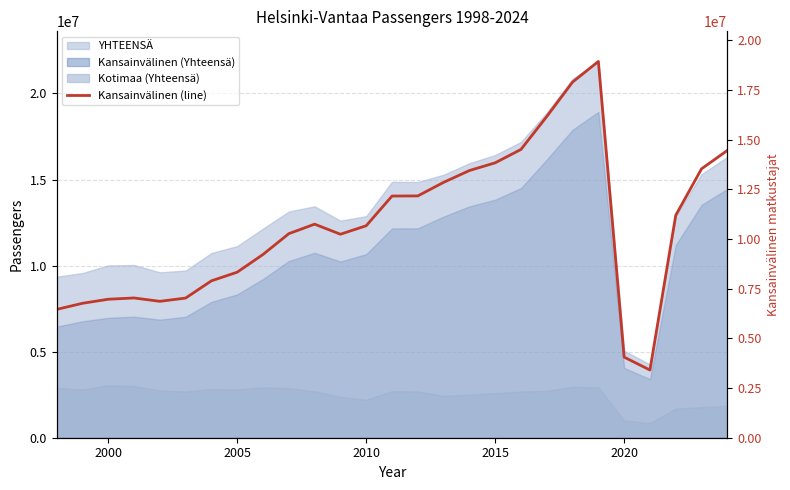

Is it true that the value at 2010 is 10664984?

True